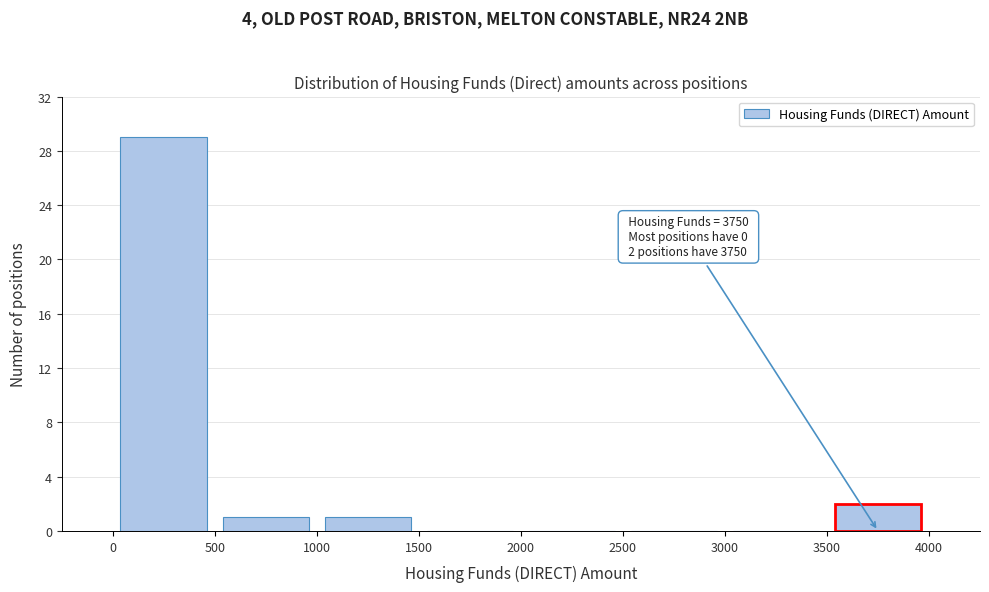

Which range on the x-axis has the tallest bar?

0 to 500